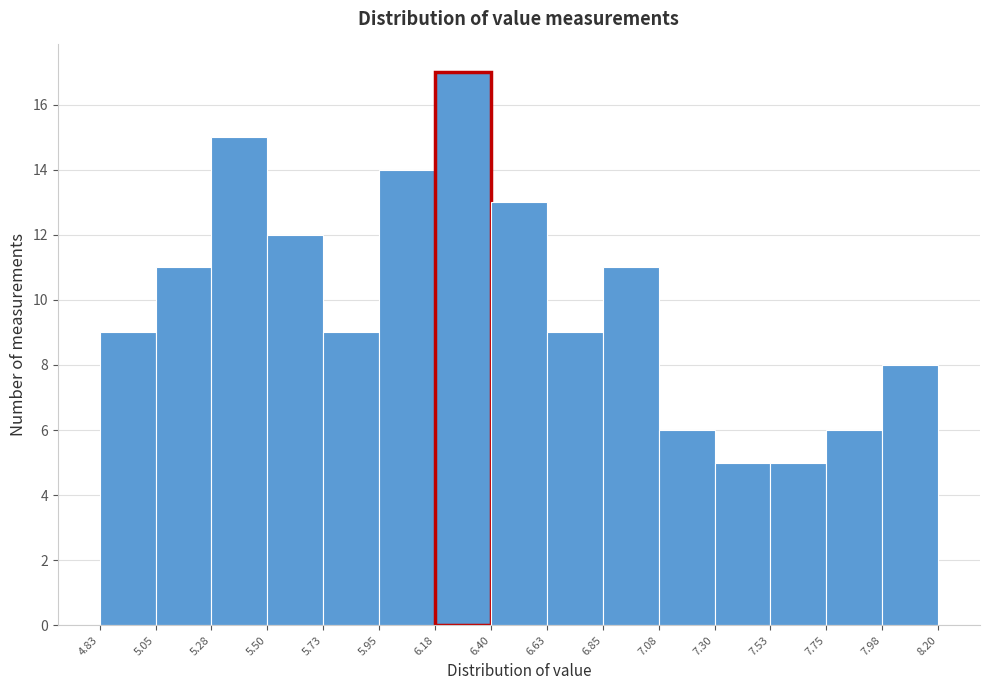

Reading left to right, list every bar in this chart as the range it spans on the x-axis followed by its height. The values are not printed on the chart, so give them approximately, as read against the axis.

4.83 to 5.05: 9
5.05 to 5.28: 11
5.28 to 5.50: 15
5.50 to 5.73: 12
5.73 to 5.95: 9
5.95 to 6.18: 14
6.18 to 6.40: 17
6.40 to 6.63: 13
6.63 to 6.85: 9
6.85 to 7.08: 11
7.08 to 7.30: 6
7.30 to 7.53: 5
7.53 to 7.75: 5
7.75 to 7.98: 6
7.98 to 8.20: 8